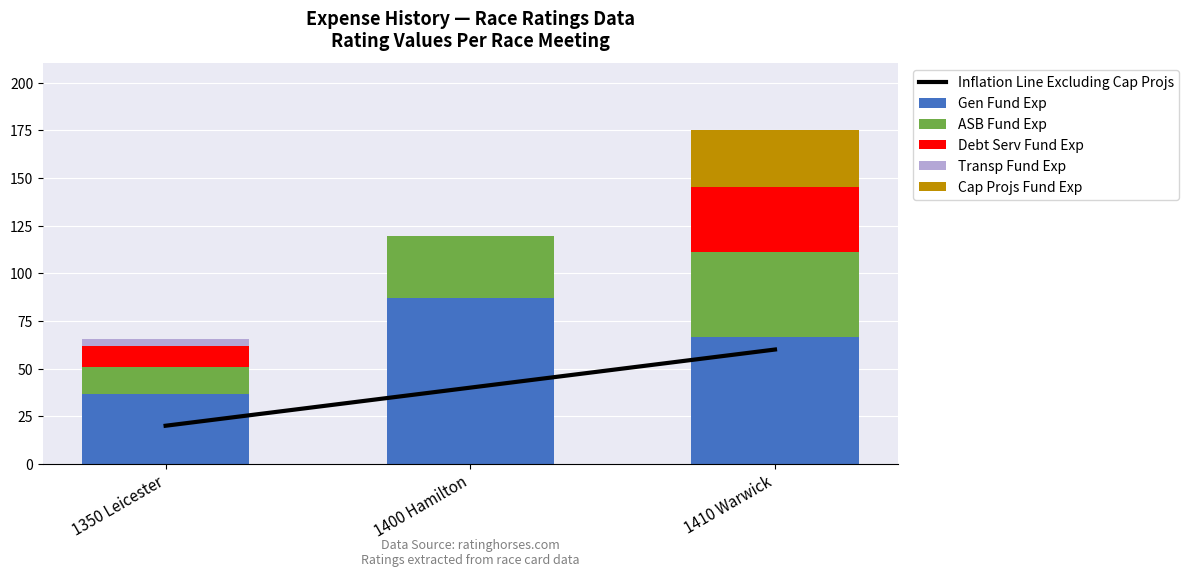

Which category has the highest value in the Gen Fund Exp series?

1400 Hamilton